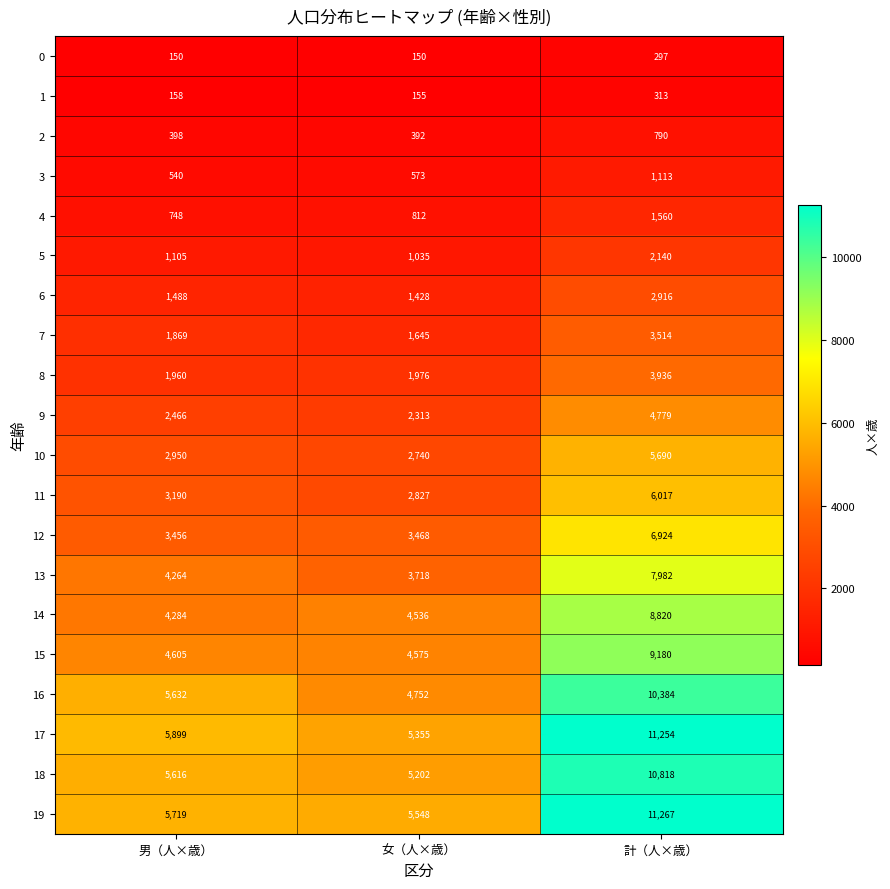

At 男（人×歳）, list the series in order from smallest to largest.

0, 1, 2, 3, 4, 5, 6, 7, 8, 9, 10, 11, 12, 13, 14, 15, 18, 16, 19, 17